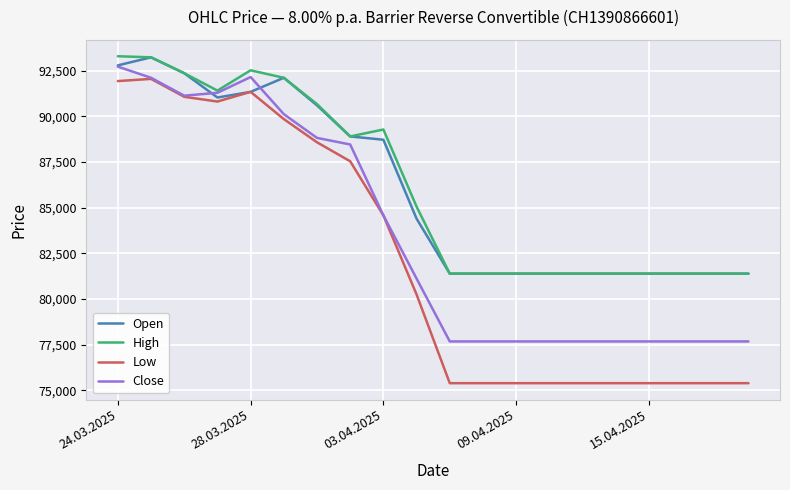

True or false: High and Low cross at least once.

False